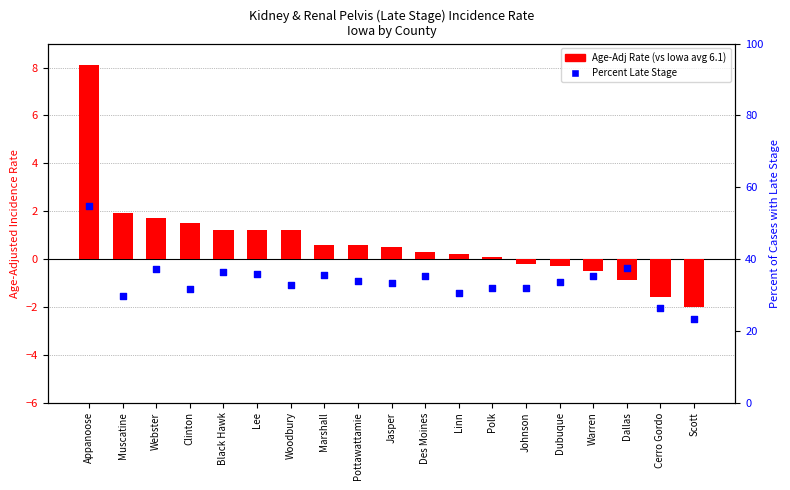

What is the total value across all series at Warren?

34.8